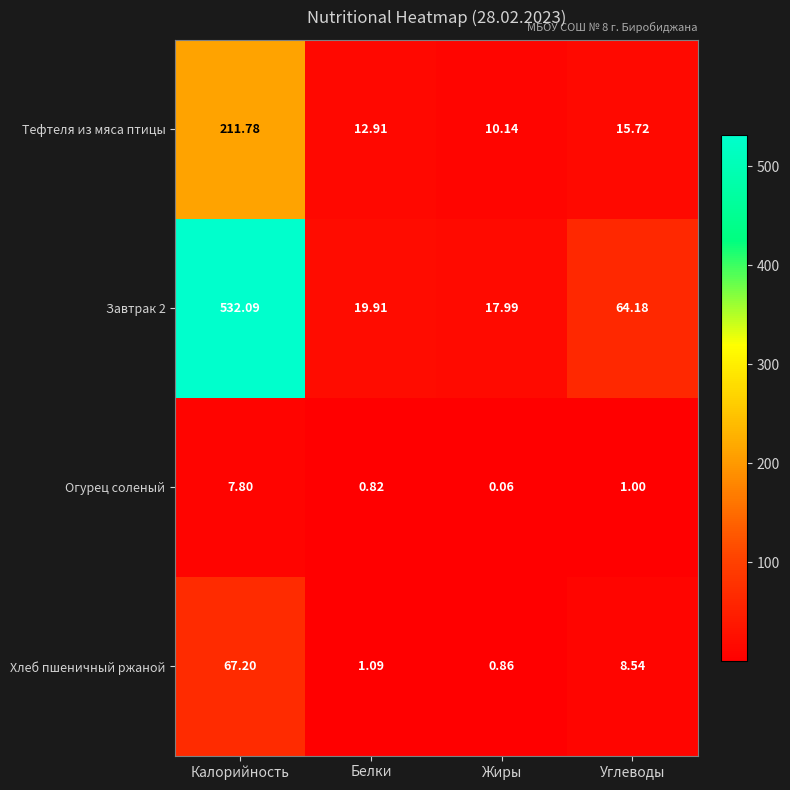

At which label does Хлеб пшеничный ржаной reach its peak?

Калорийность